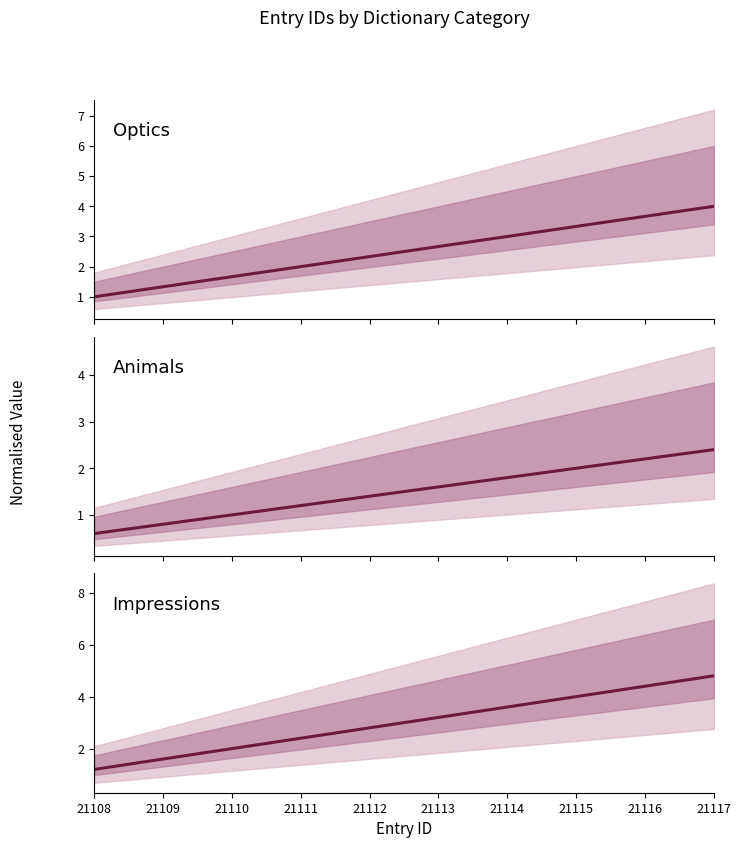

Rank the series by their maximum value, from lowest to highest.

Animals, Optics, Impressions